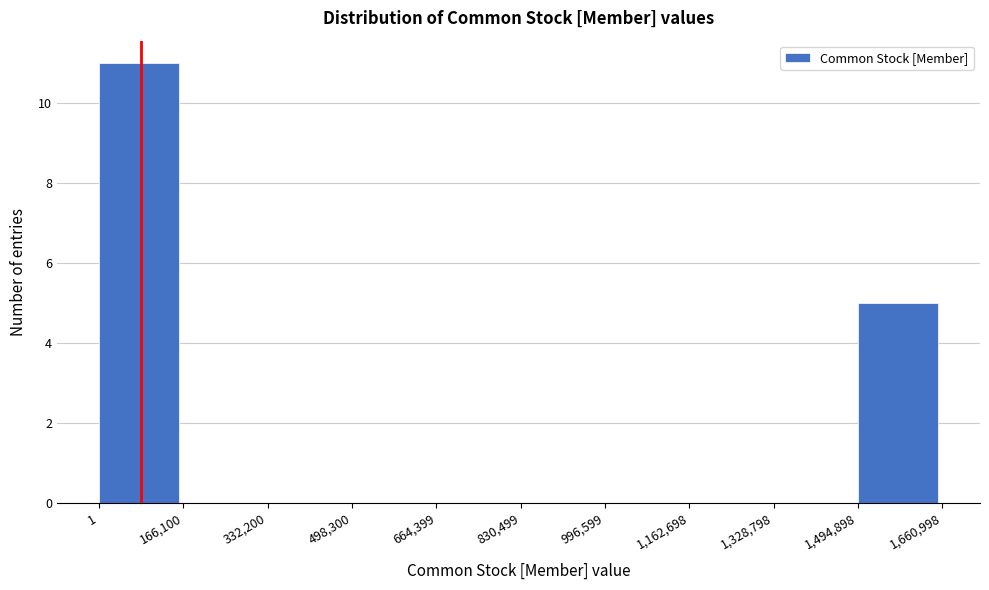

How tall is the bar that spans 1 to 166,100 on the x-axis? The values are not printed on the chart, so give them approximately, as read against the axis.

11